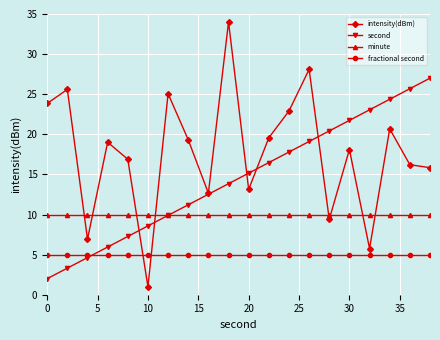

How many distinct data groups are displayed?

4